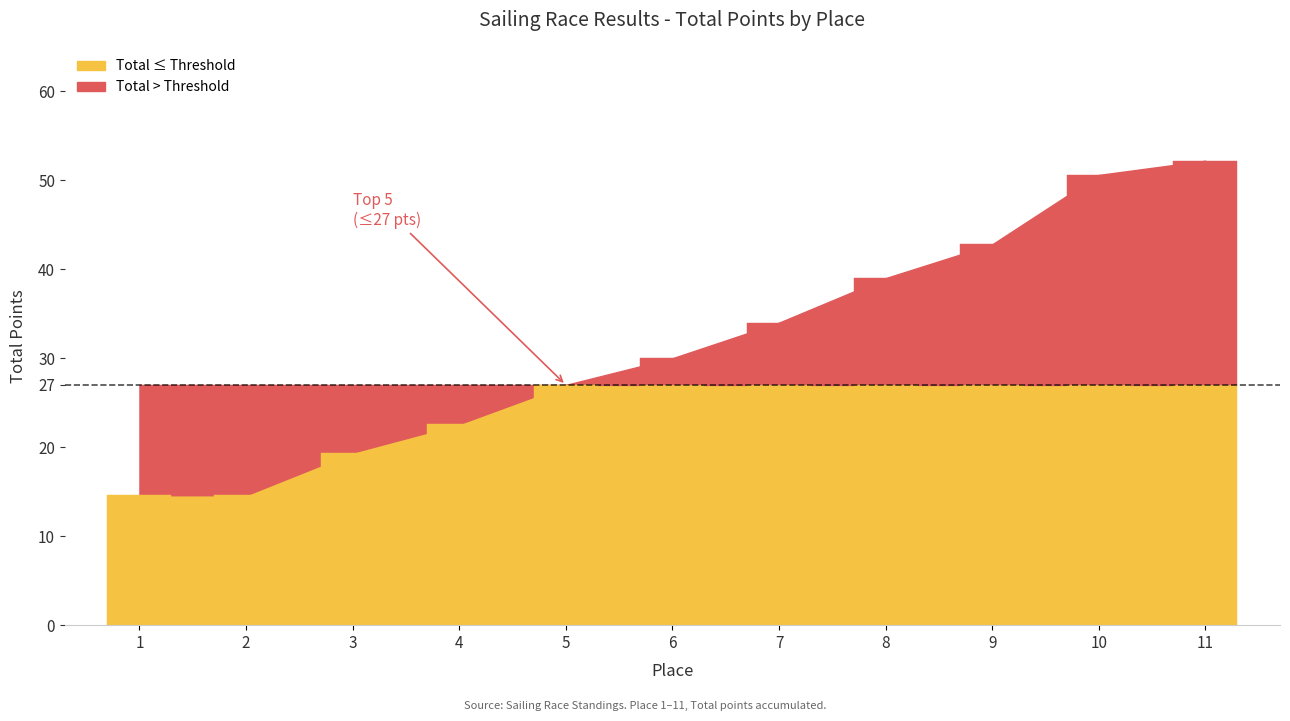

What is the difference between the second highest and second lowest values?

36.0